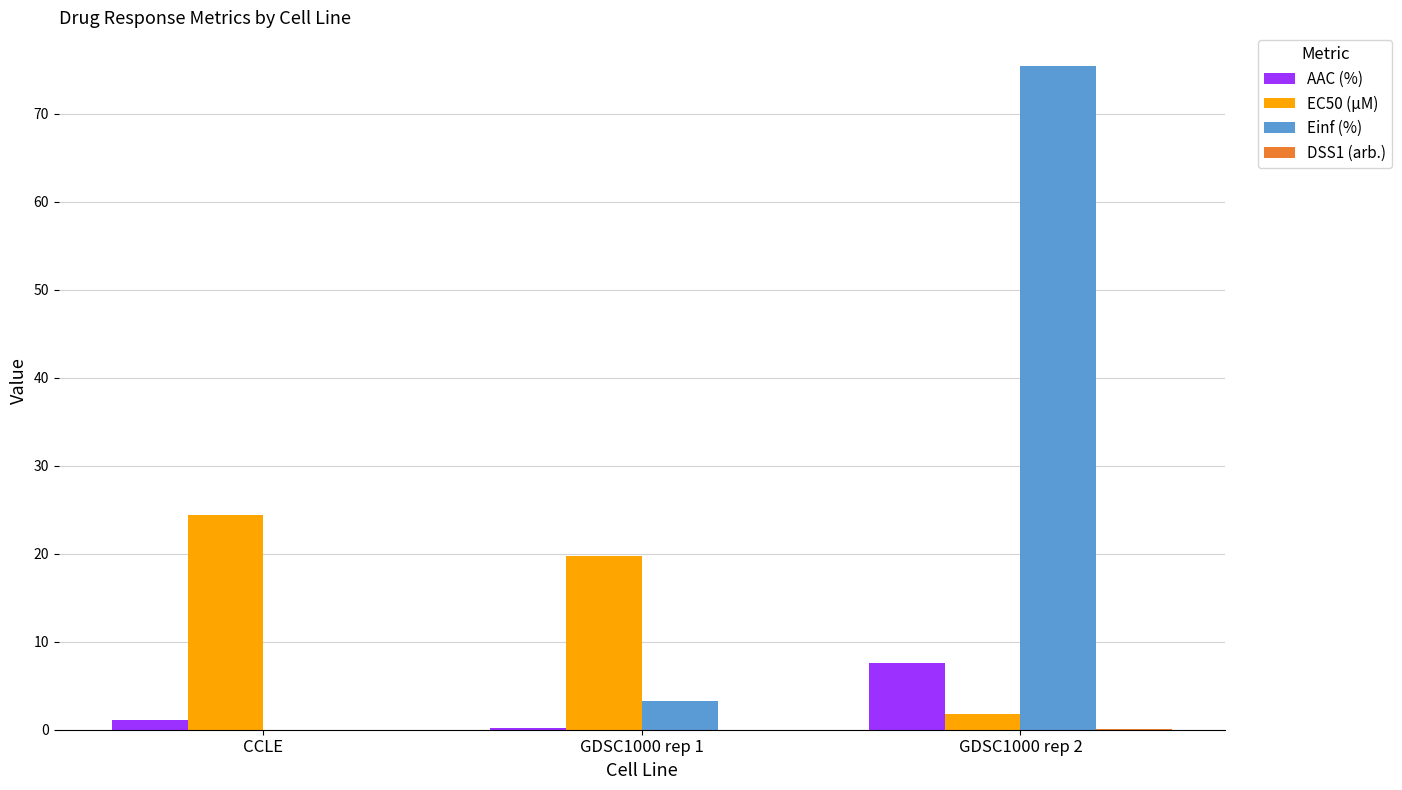

What is the sum of all EC50 (µM) values?

45.9